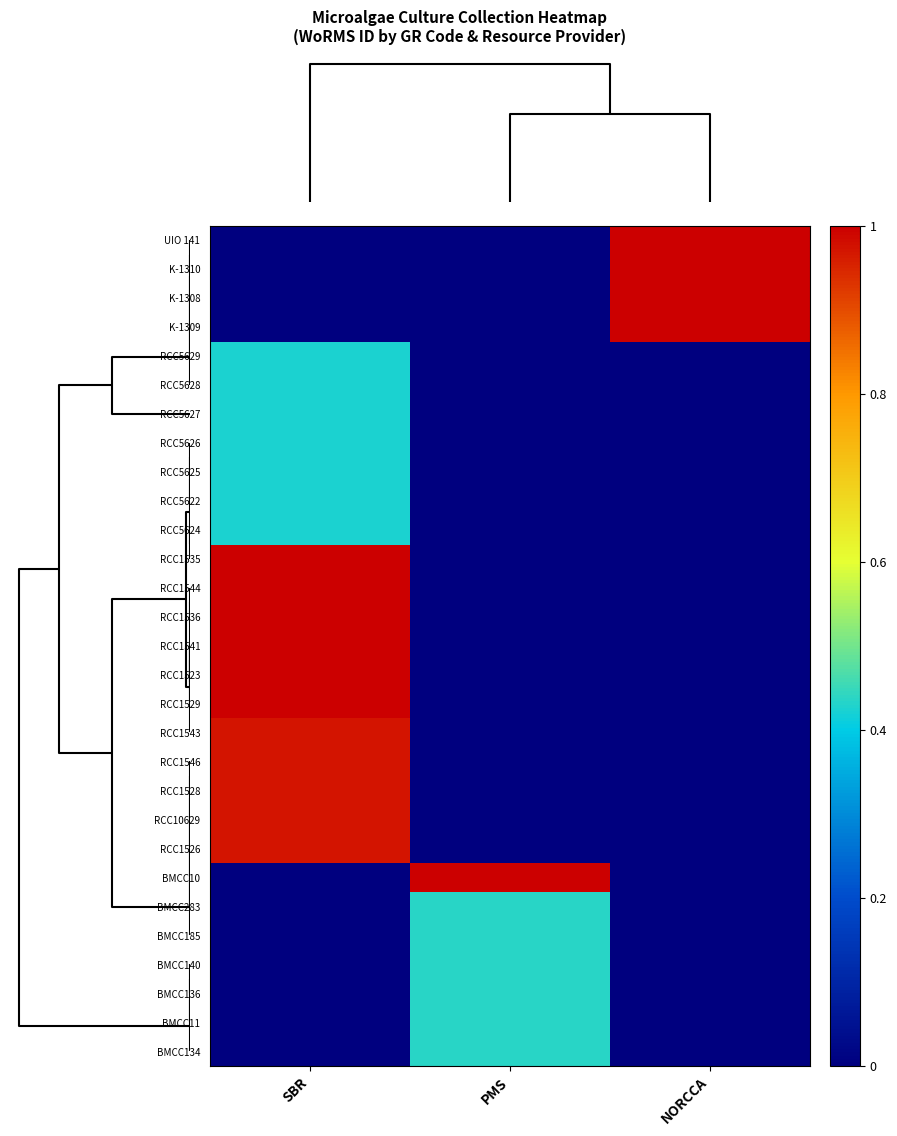

Which series has the largest total across all categories?

UIO 141